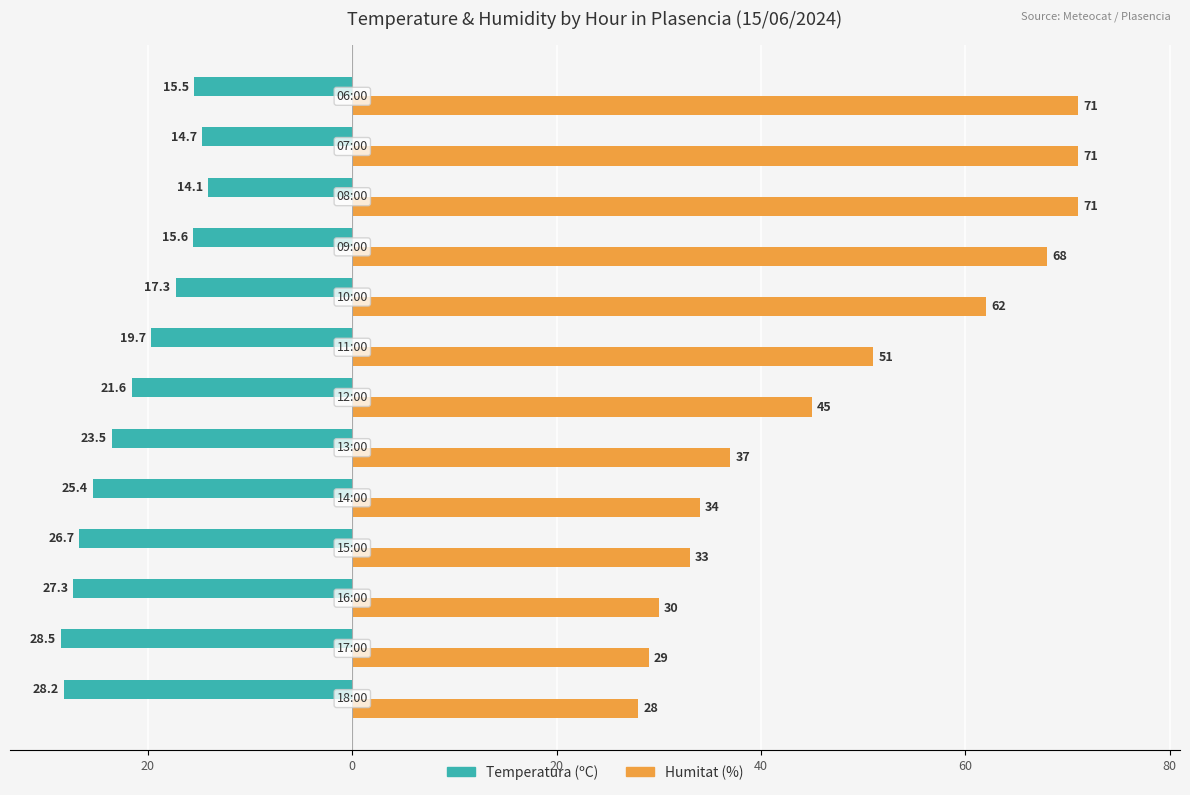

Reading right to left, list all the values displayed in this chart.

Temperatura (ºC): -15.5	-14.7	-14.1	-15.6	-17.3	-19.7	-21.6	-23.5	-25.4	-26.7	-27.3	-28.5	-28.2
Humitat (%): 71.0	71.0	71.0	68.0	62.0	51.0	45.0	37.0	34.0	33.0	30.0	29.0	28.0